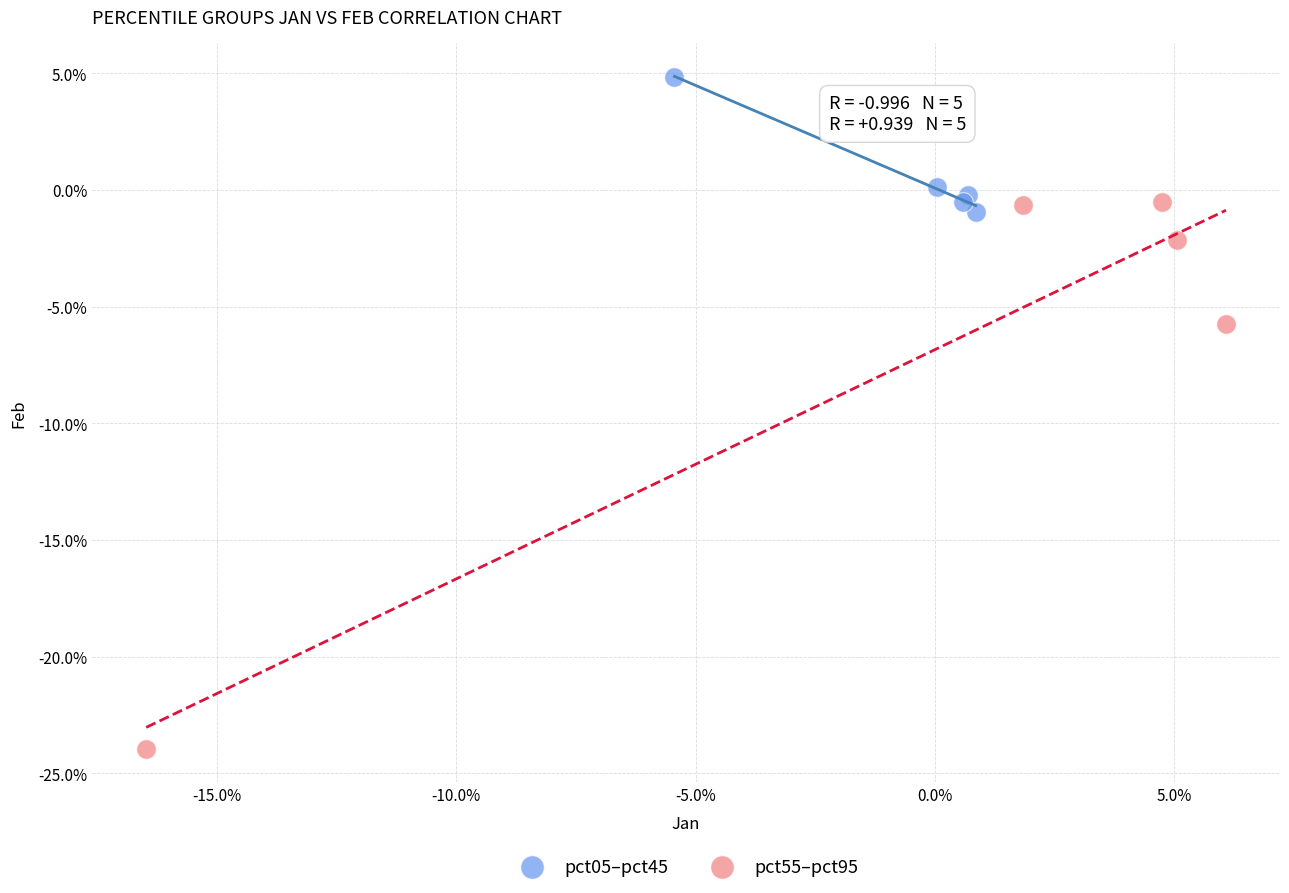

Which series has the largest Y range (max minus min)?

pct55–pct95